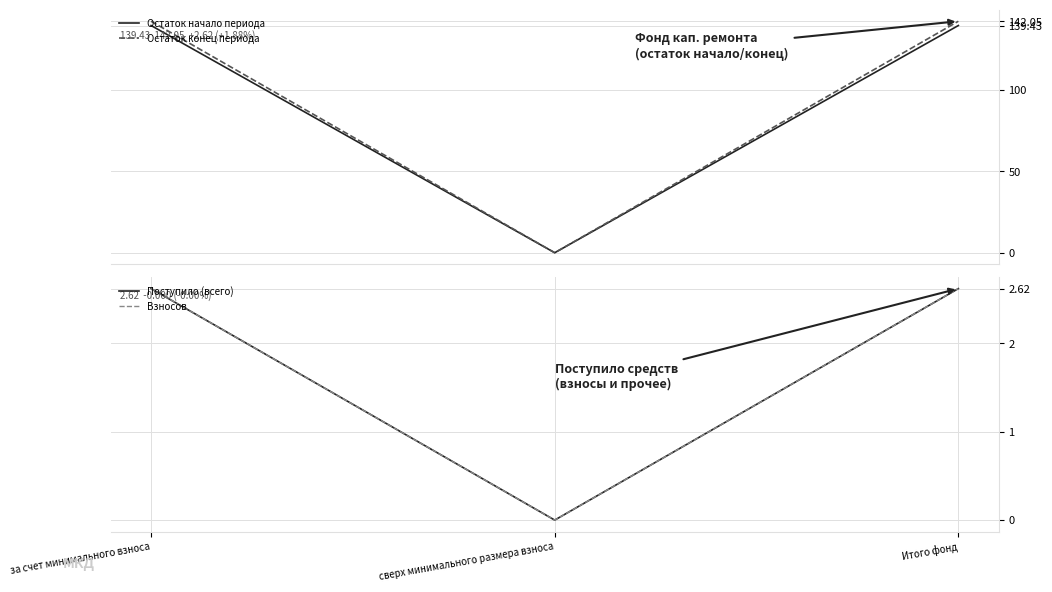

What are all the series names shown in the legend?

Остаток начало периода, Остаток конец периода, Поступило (всего), Взносов